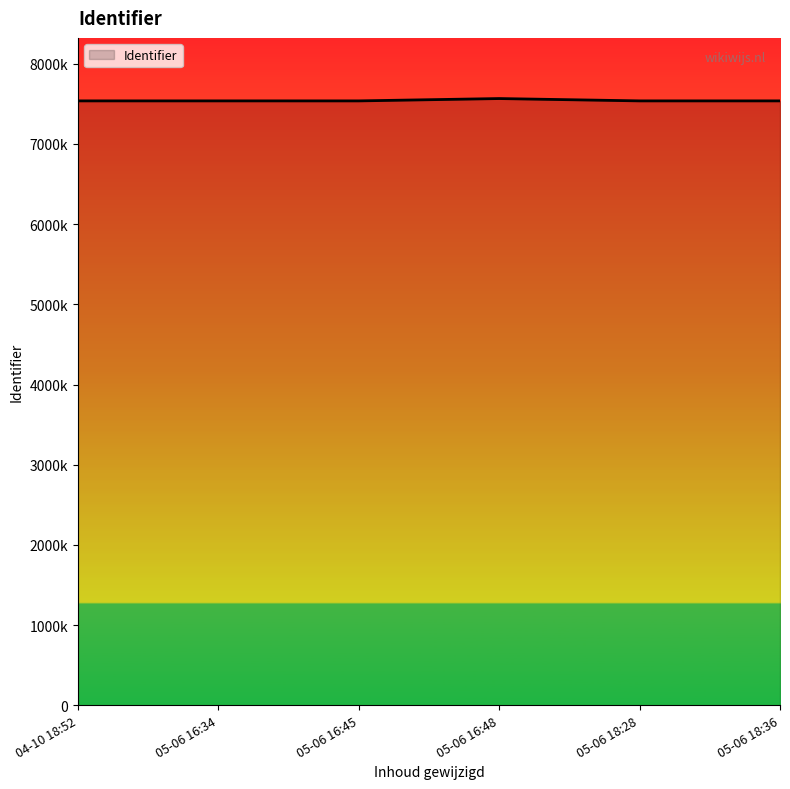

Reading right to left, what are all the values shown in this chart?

7537415	7537416	7566491	7537316	7537412	7537417